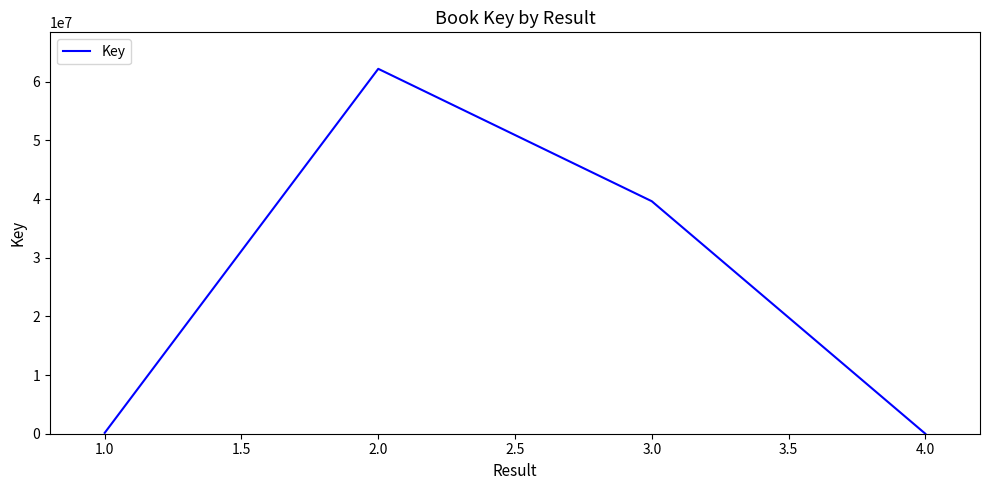

What is the maximum value shown in the chart?

62166155